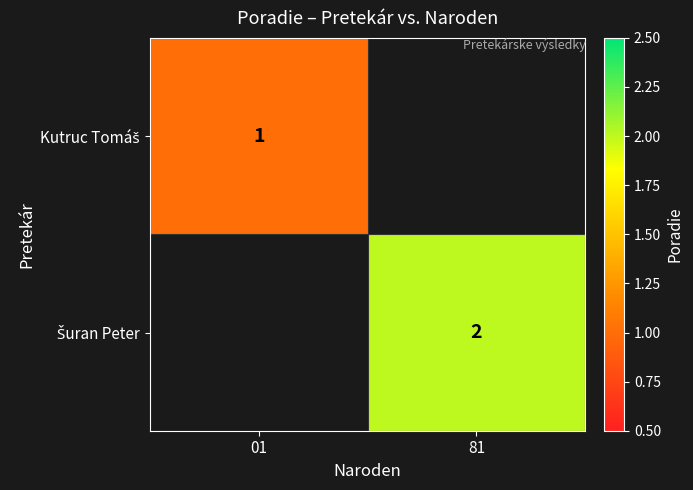

What value does the Kutruc Tomáš series have at 01?

1.0